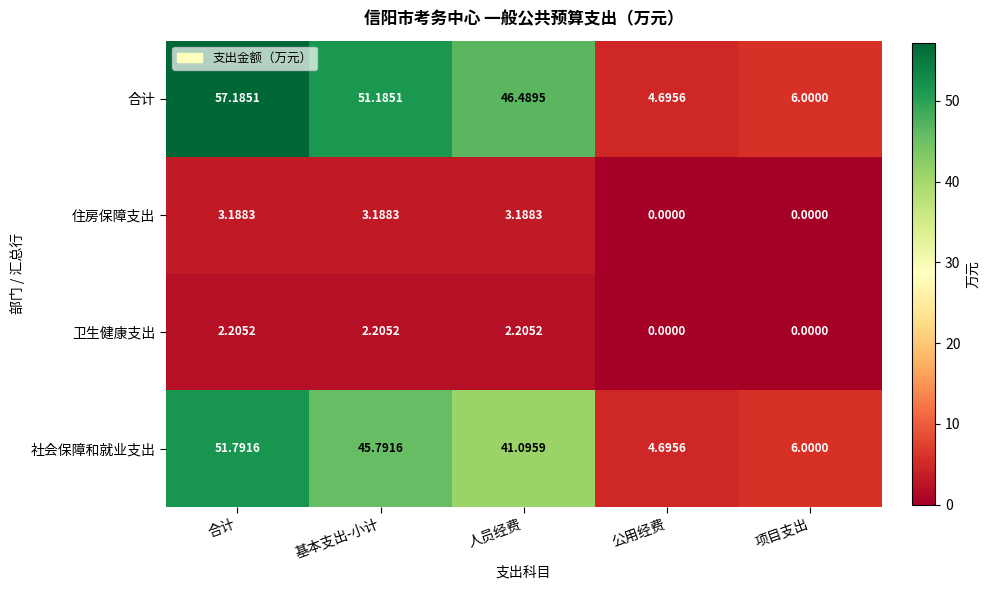

Is the value of 社会保障和就业支出 at 项目支出 greater than the value of 卫生健康支出 at 公用经费?

Yes